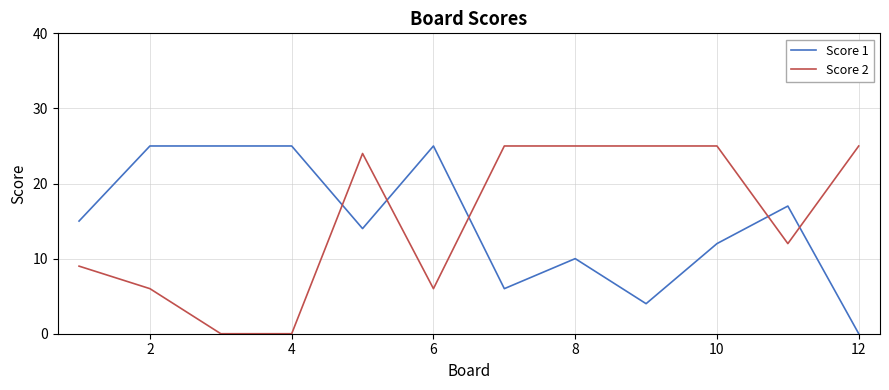

Reading left to right, extract all data points from this chart.

Score 1: 15	25	25	25	14	25	6	10	4	12	17	0
Score 2: 9	6	0	0	24	6	25	25	25	25	12	25